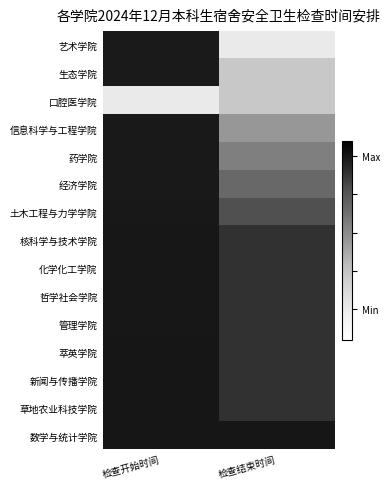

How many data points does each series have?

2